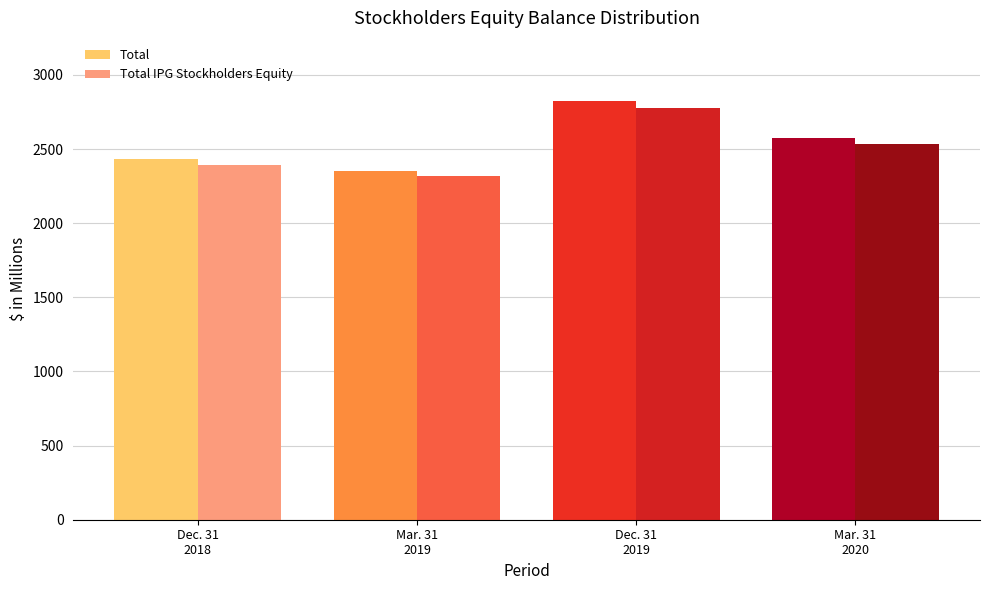

What is the approximate value of Total IPG Stockholders Equity at Balance at Dec. 31, 2019?

2775.9